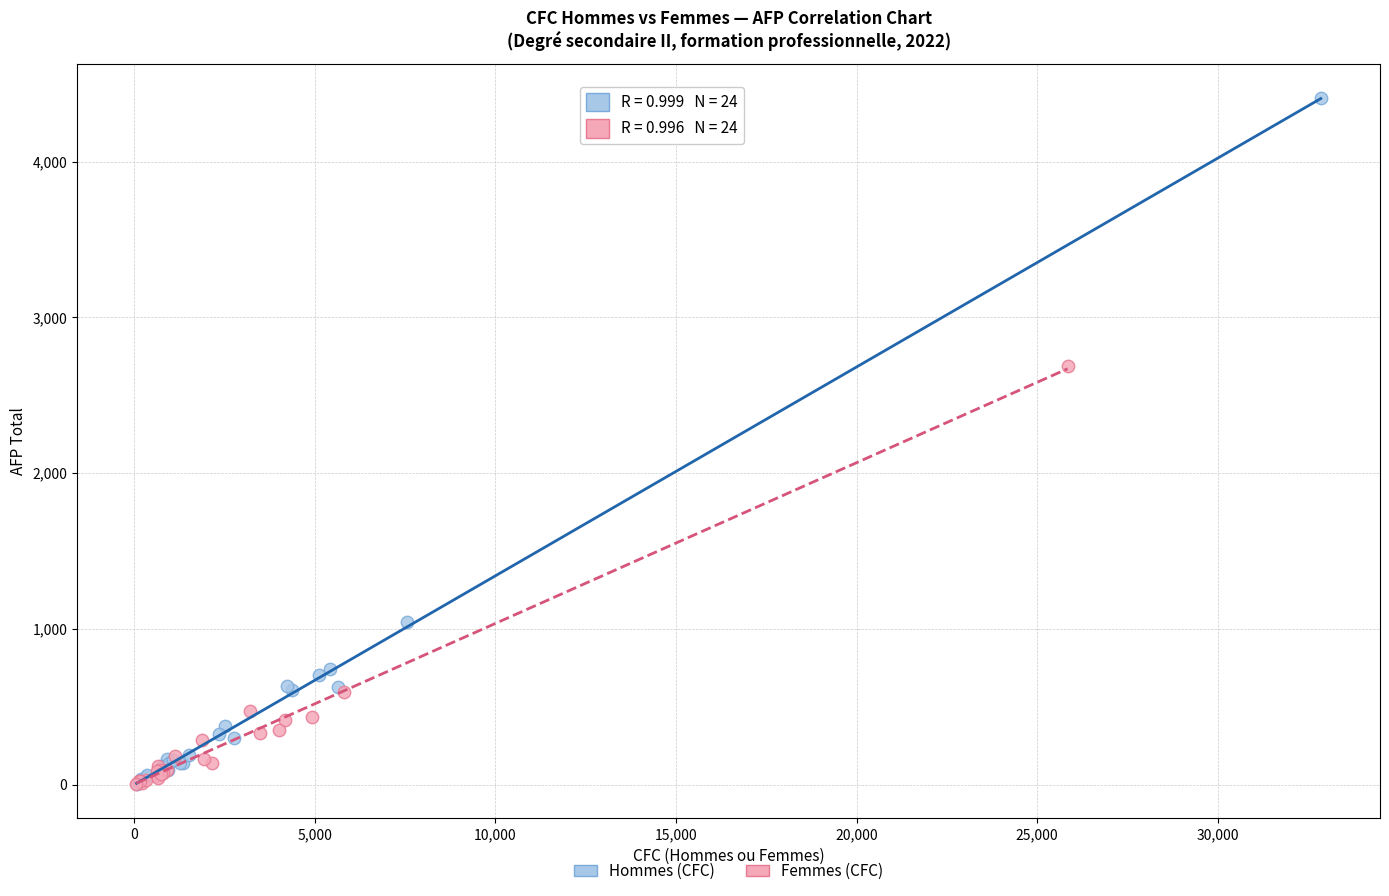

Which series contains the highest Y value?

Hommes (CFC)